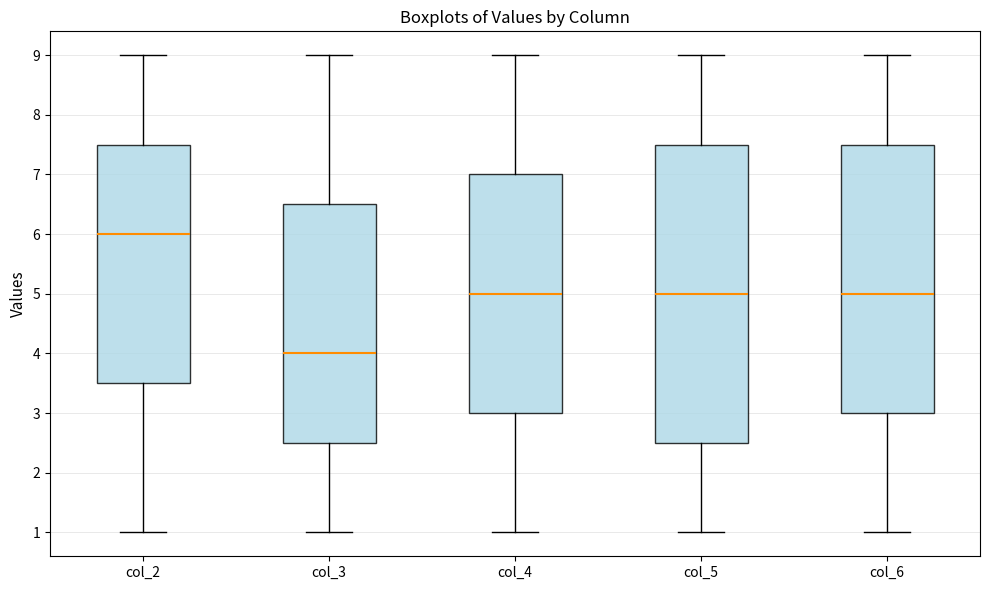

Which box has the lowest median line?

col_3